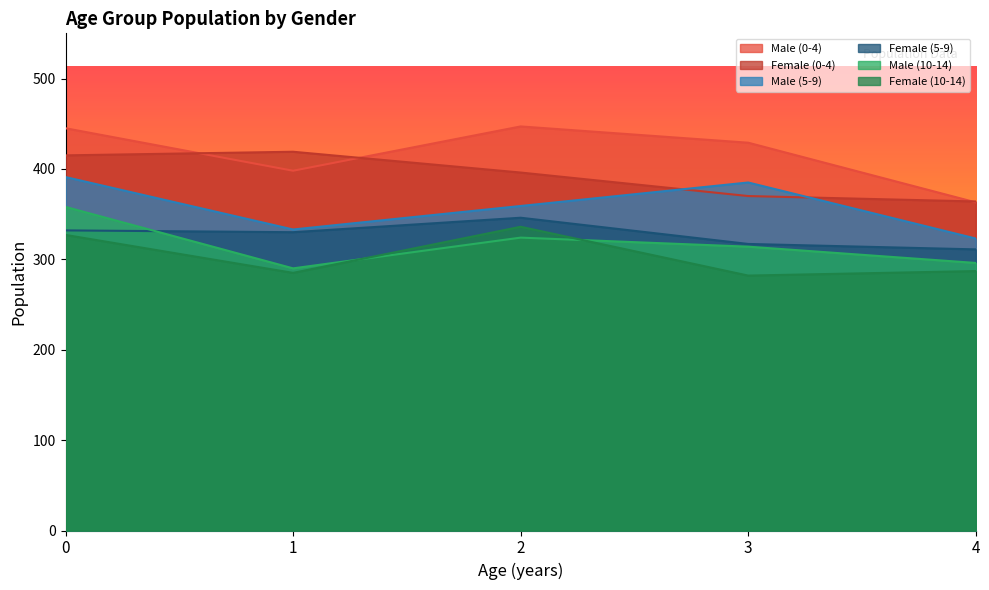

How many distinct data groups are displayed?

6